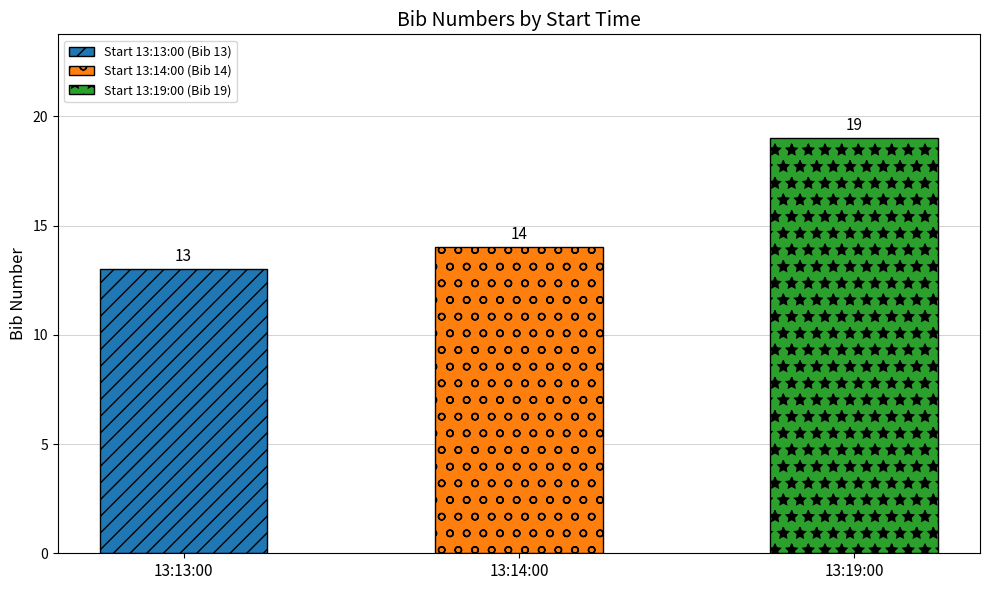

What is the change in value from 13:13:00 to 13:14:00?

+1